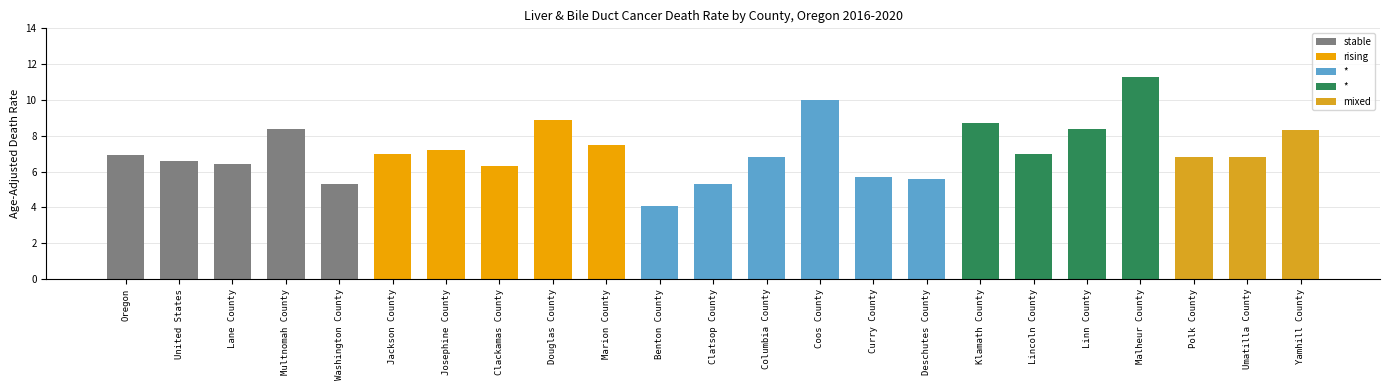

What is the label of the 23rd bar from the right?

Oregon